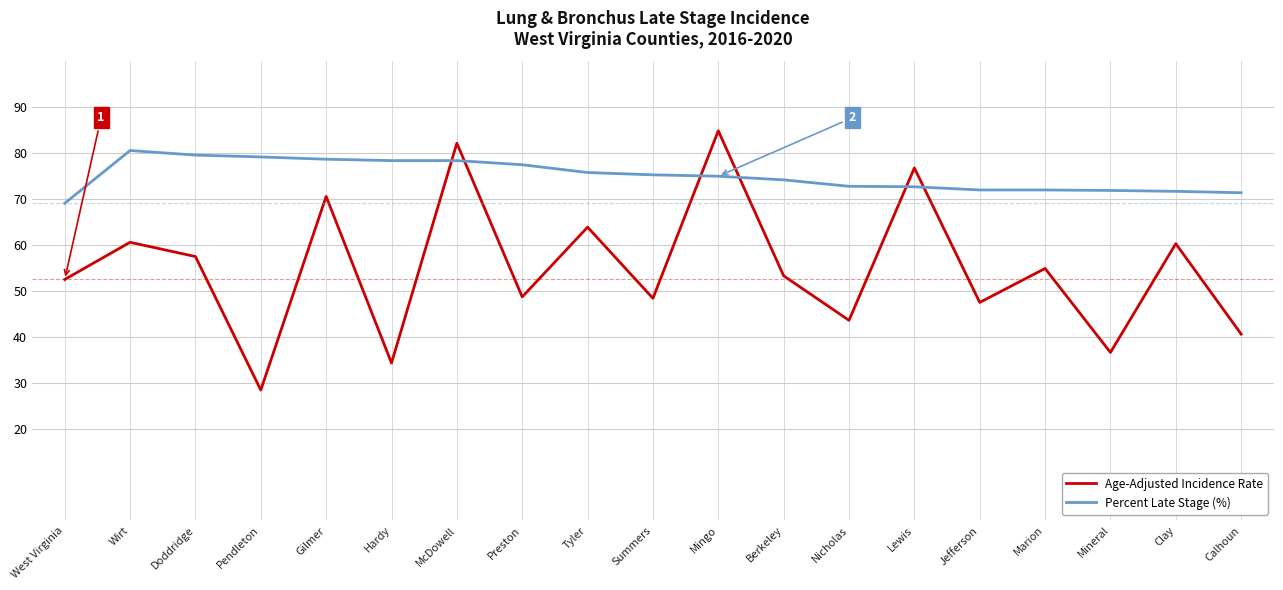

How many lines are shown in the chart?

2